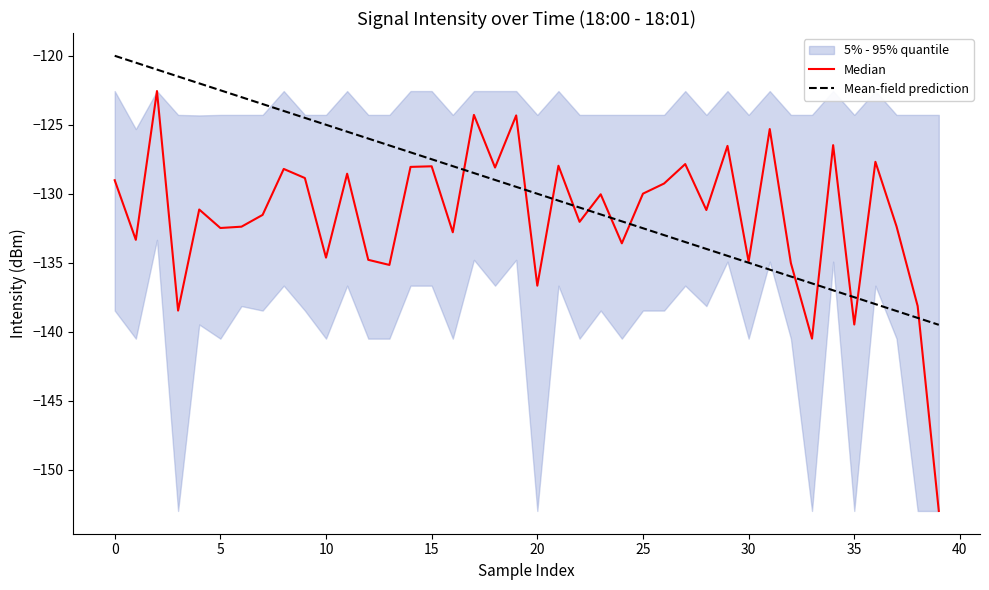

List the series in order of their overall mean, lowest first.

Median, Mean-field prediction